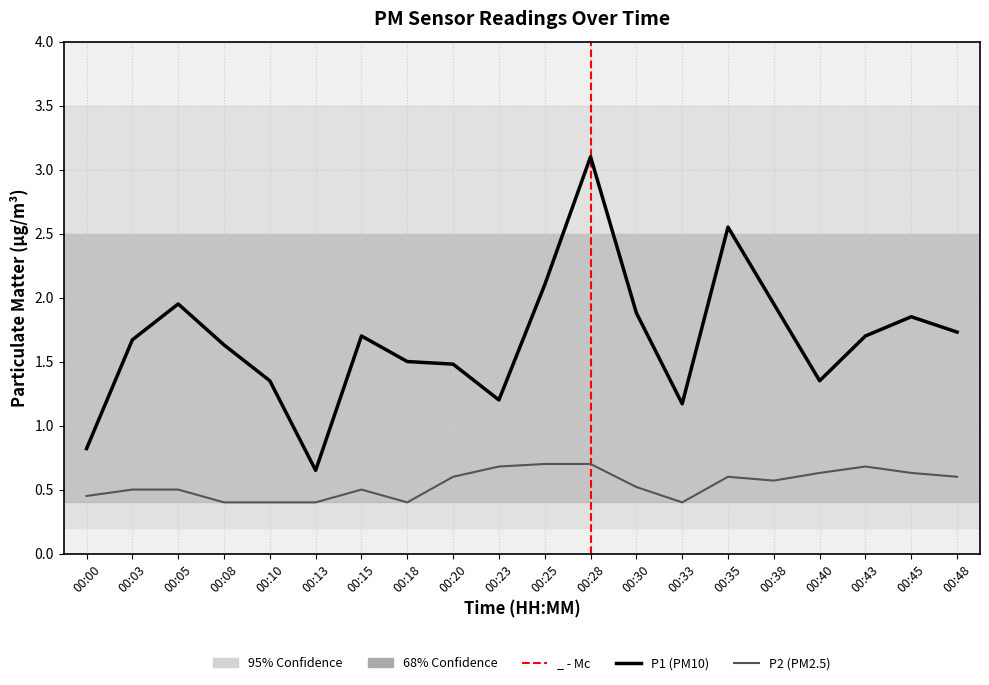

True or false: P1 (PM10) has more than 0 interior local peaks.

True